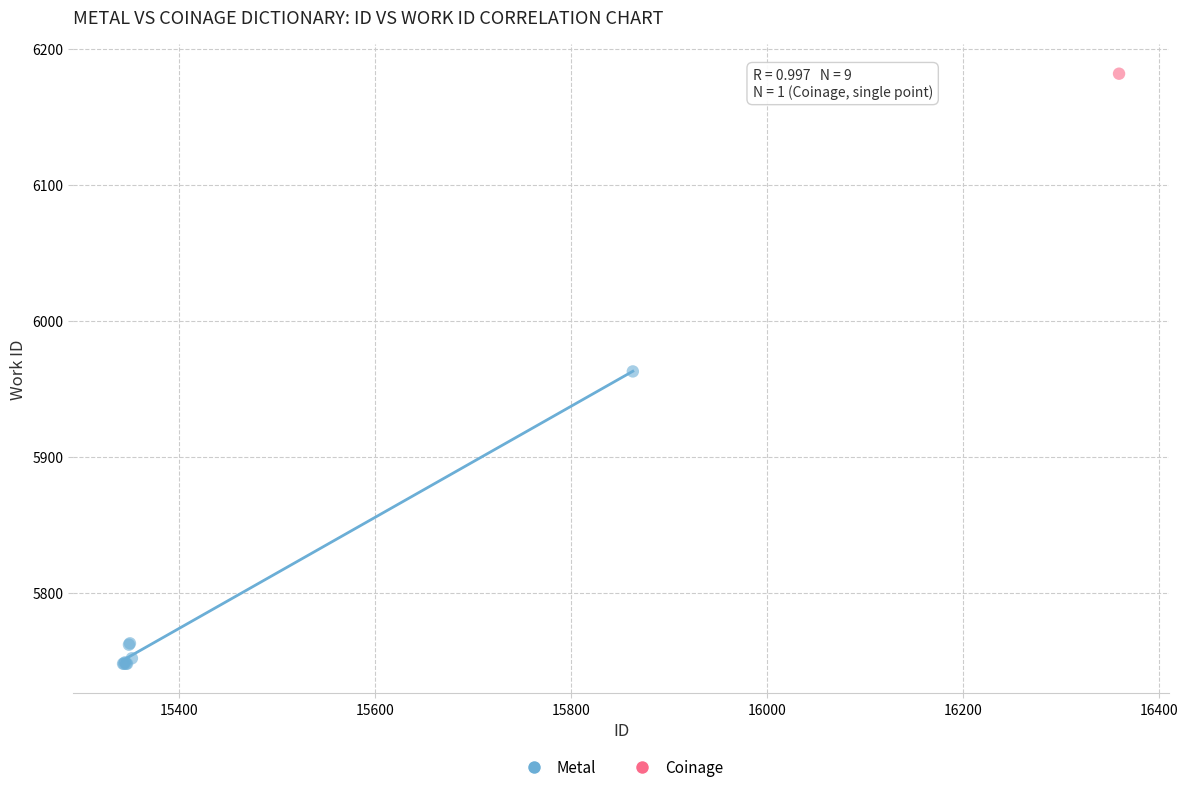

What are all the series names shown in the legend?

Metal, Coinage